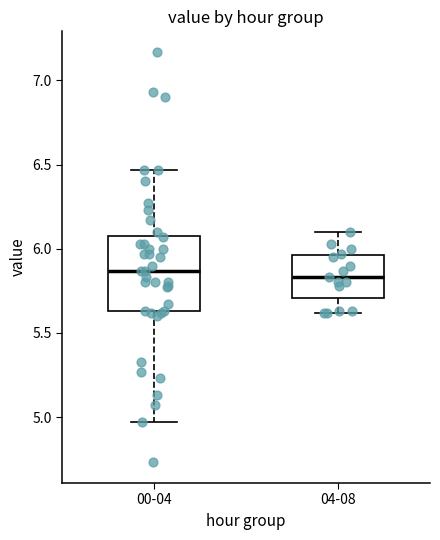

Reading left to right, read every box against the y-axis: the position of its median line, the range the box covers, and the ends of its whiskers. The values are not printed on the chart, so give them approximately, as read against the axis.

00-04: median 5.85, box 5.65 to 6.10, whiskers 4.95 to 6.45
04-08: median 5.85, box 5.70 to 5.95, whiskers 5.60 to 6.10